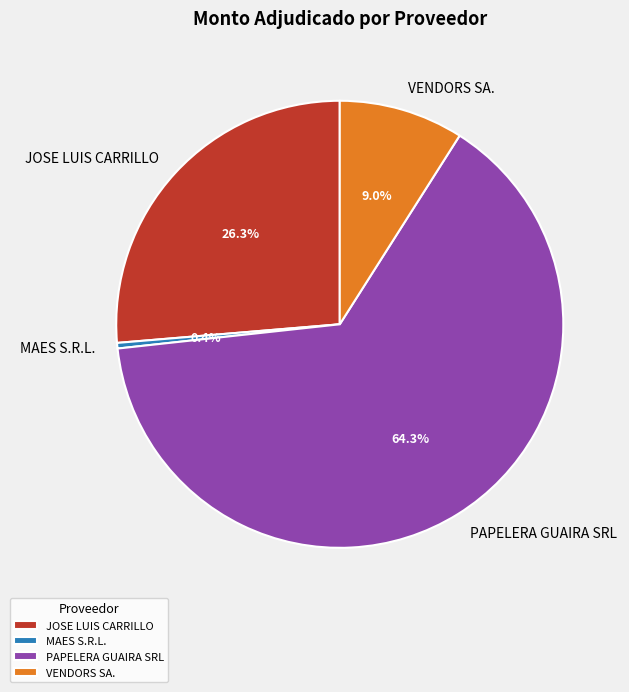

Which slice is the smallest?

MAES S.R.L.